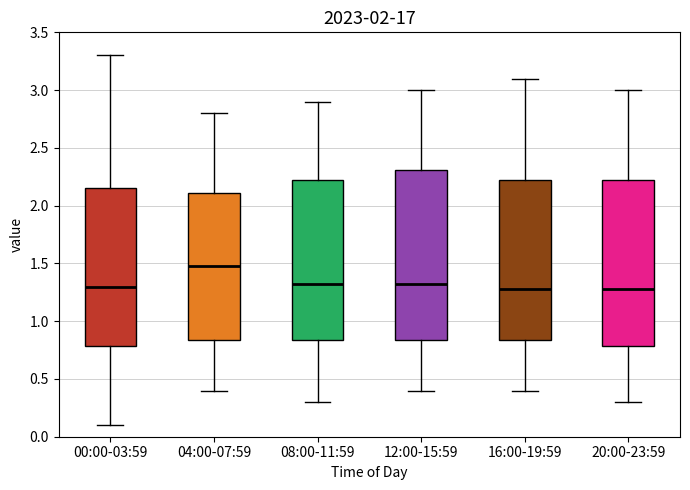

Reading left to right, transcribe this box plot: for each box, give where its median line is, the range the box spans, and where its two whiskers end, as read against the y-axis. The values are not printed on the chart, so give them approximately, as read against the axis.

00:00-03:59: median 1.30, box 0.80 to 2.15, whiskers 0.10 to 3.30
04:00-07:59: median 1.50, box 0.85 to 2.10, whiskers 0.40 to 2.80
08:00-11:59: median 1.35, box 0.85 to 2.25, whiskers 0.30 to 2.90
12:00-15:59: median 1.35, box 0.85 to 2.30, whiskers 0.40 to 3.00
16:00-19:59: median 1.30, box 0.85 to 2.25, whiskers 0.40 to 3.10
20:00-23:59: median 1.30, box 0.80 to 2.25, whiskers 0.30 to 3.00